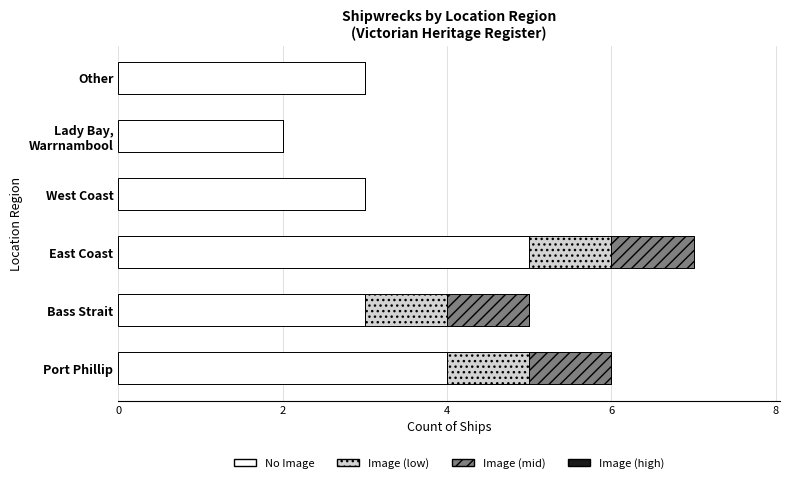

Count the number of data series in this chart.

3